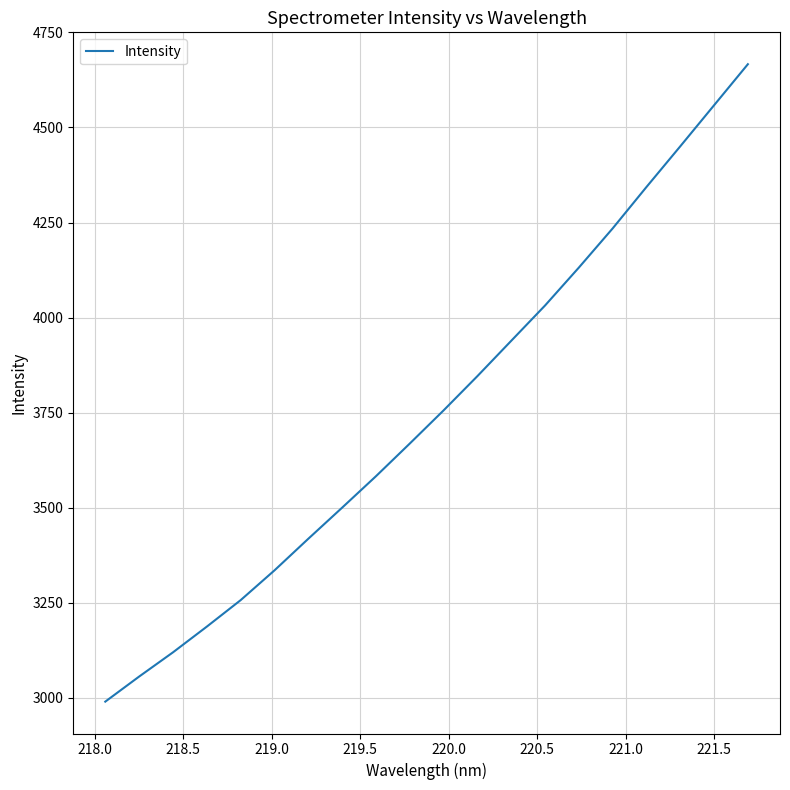

What is the average value?

3753.8